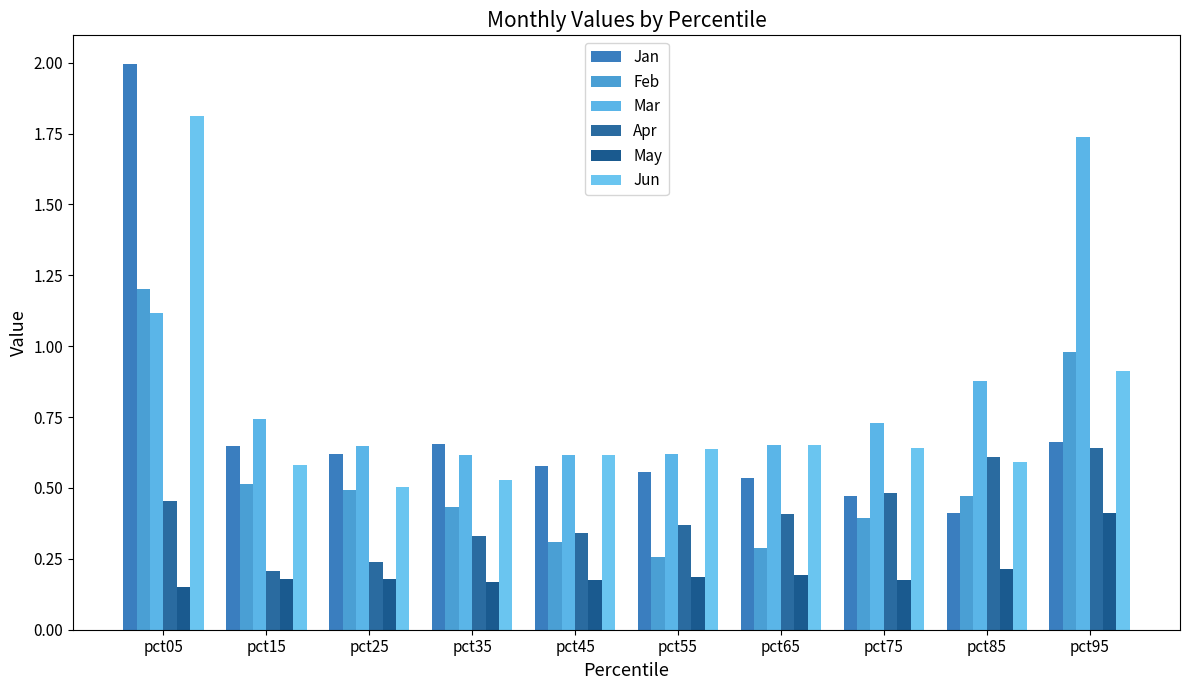

True or false: Jan has a value of 0.5 at pct75.

True